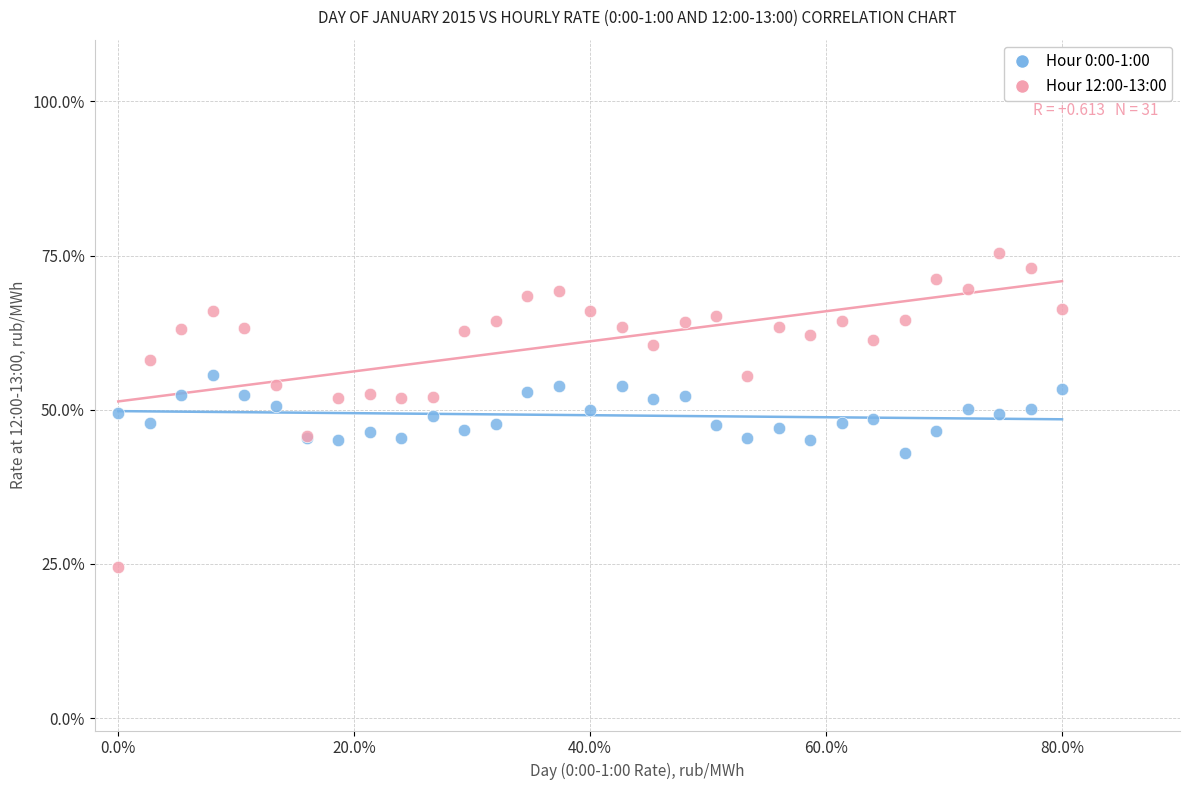

What are all the series names shown in the legend?

Hour 0:00-1:00, Hour 12:00-13:00